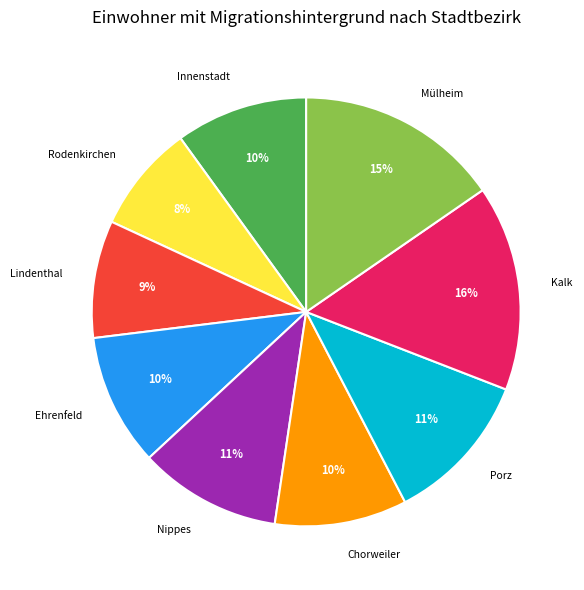

To the nearest percent, what is the average slice percentage?

11%